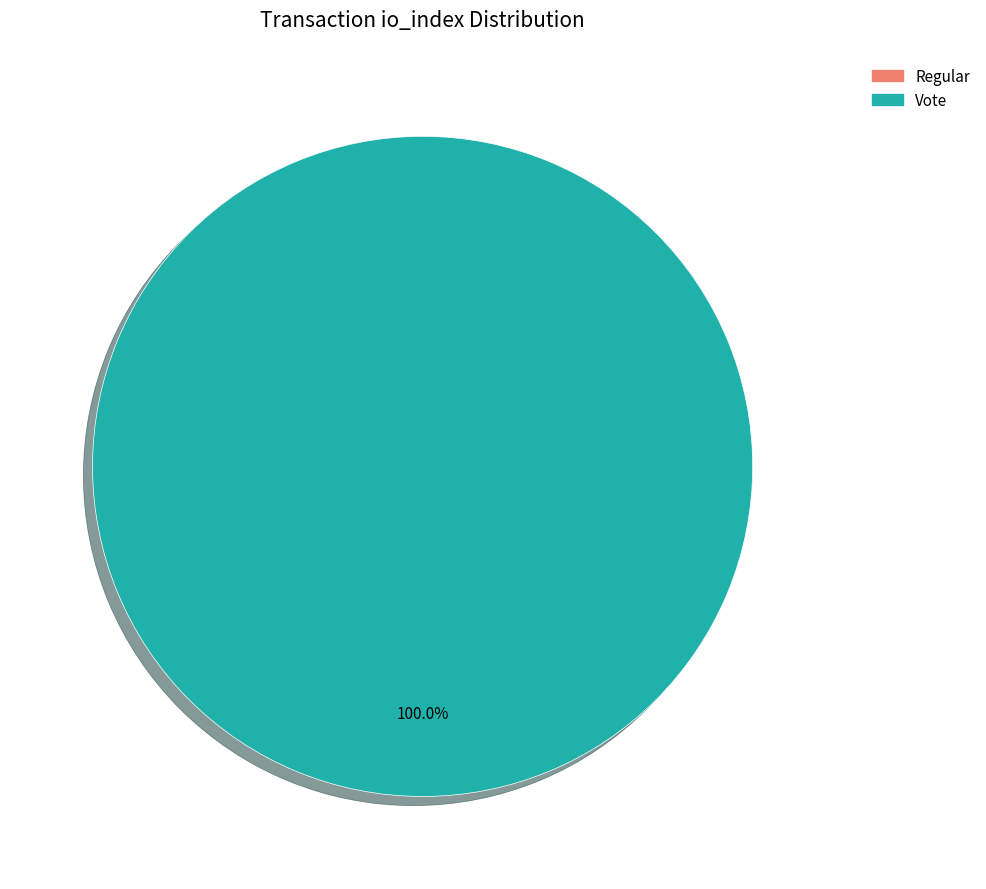

Which category has the smallest portion of the pie?

Regular (io_index=0)